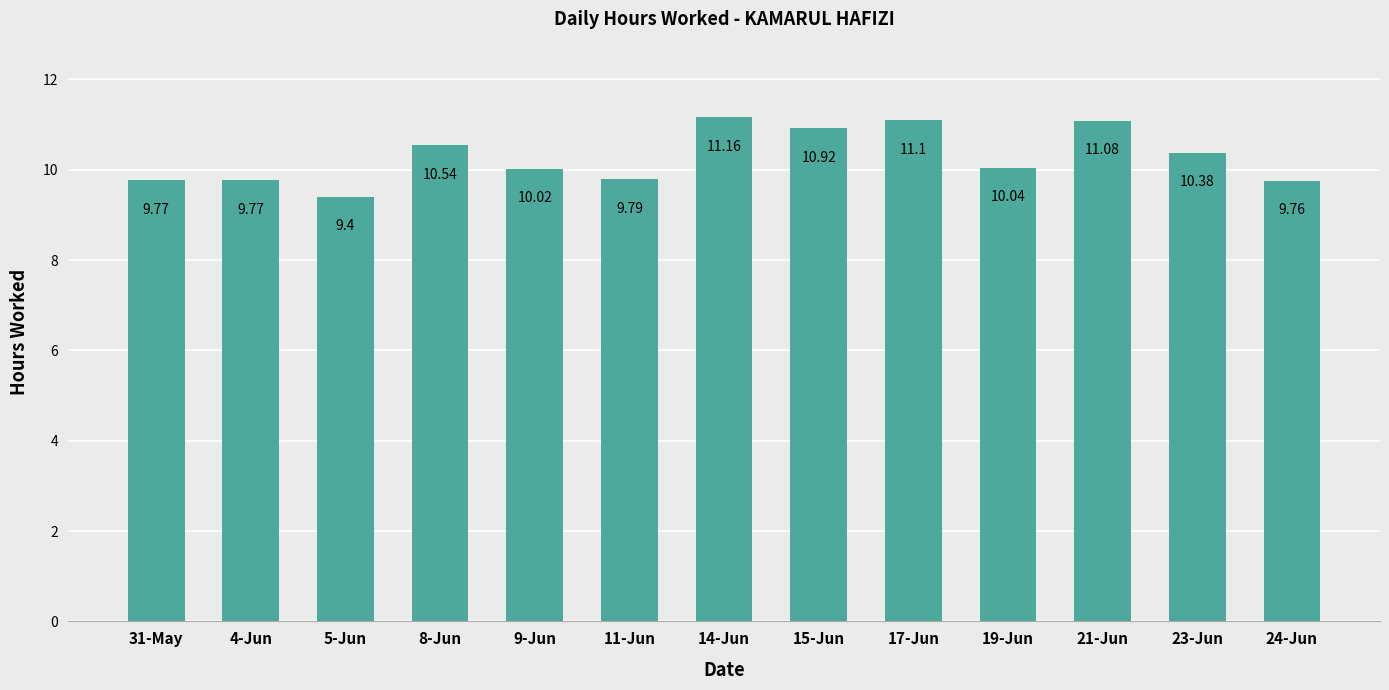

What is the change in value from 5-Jun to 21-Jun?

+1.7